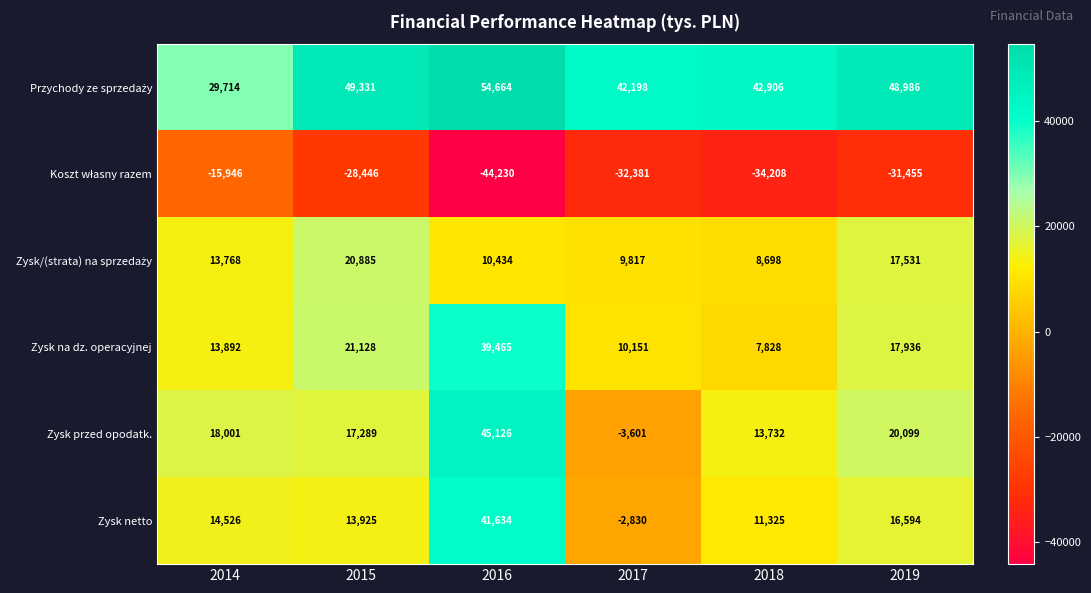

True or false: Zysk netto has a value of 4458 at 2018.

False